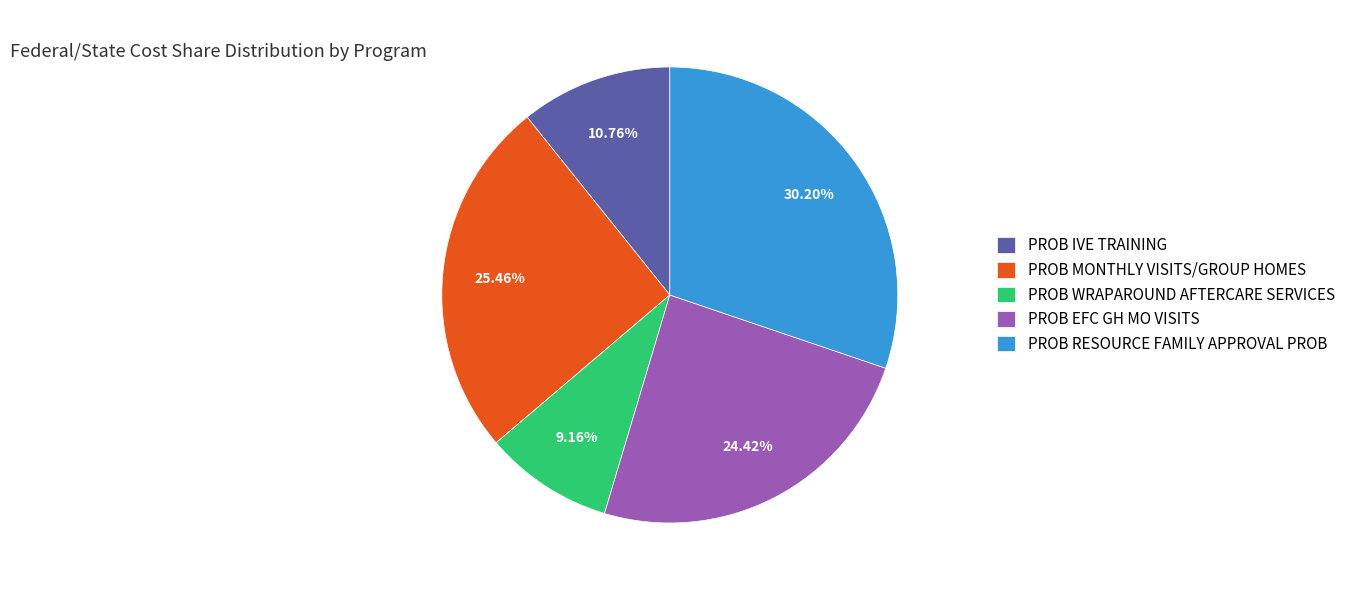

What percentage is the PROB WRAPAROUND AFTERCARE SERVICES slice, to the nearest percent?

9%